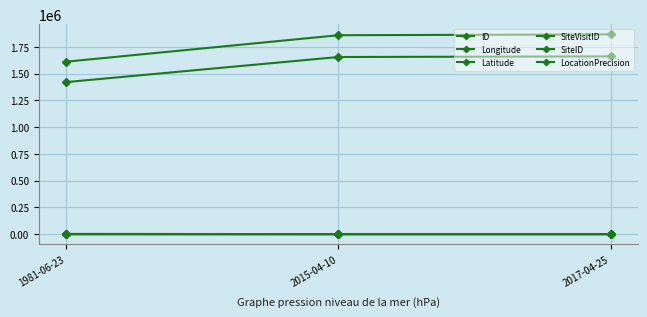

What is the label of the 3rd point from the right?

1981-06-23